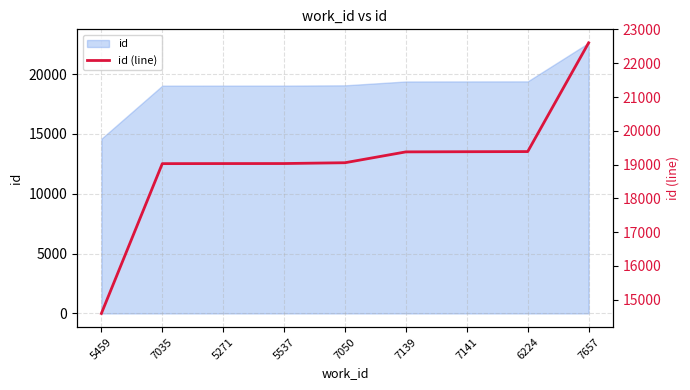

Which has a higher value, 5459 or 6224?

6224